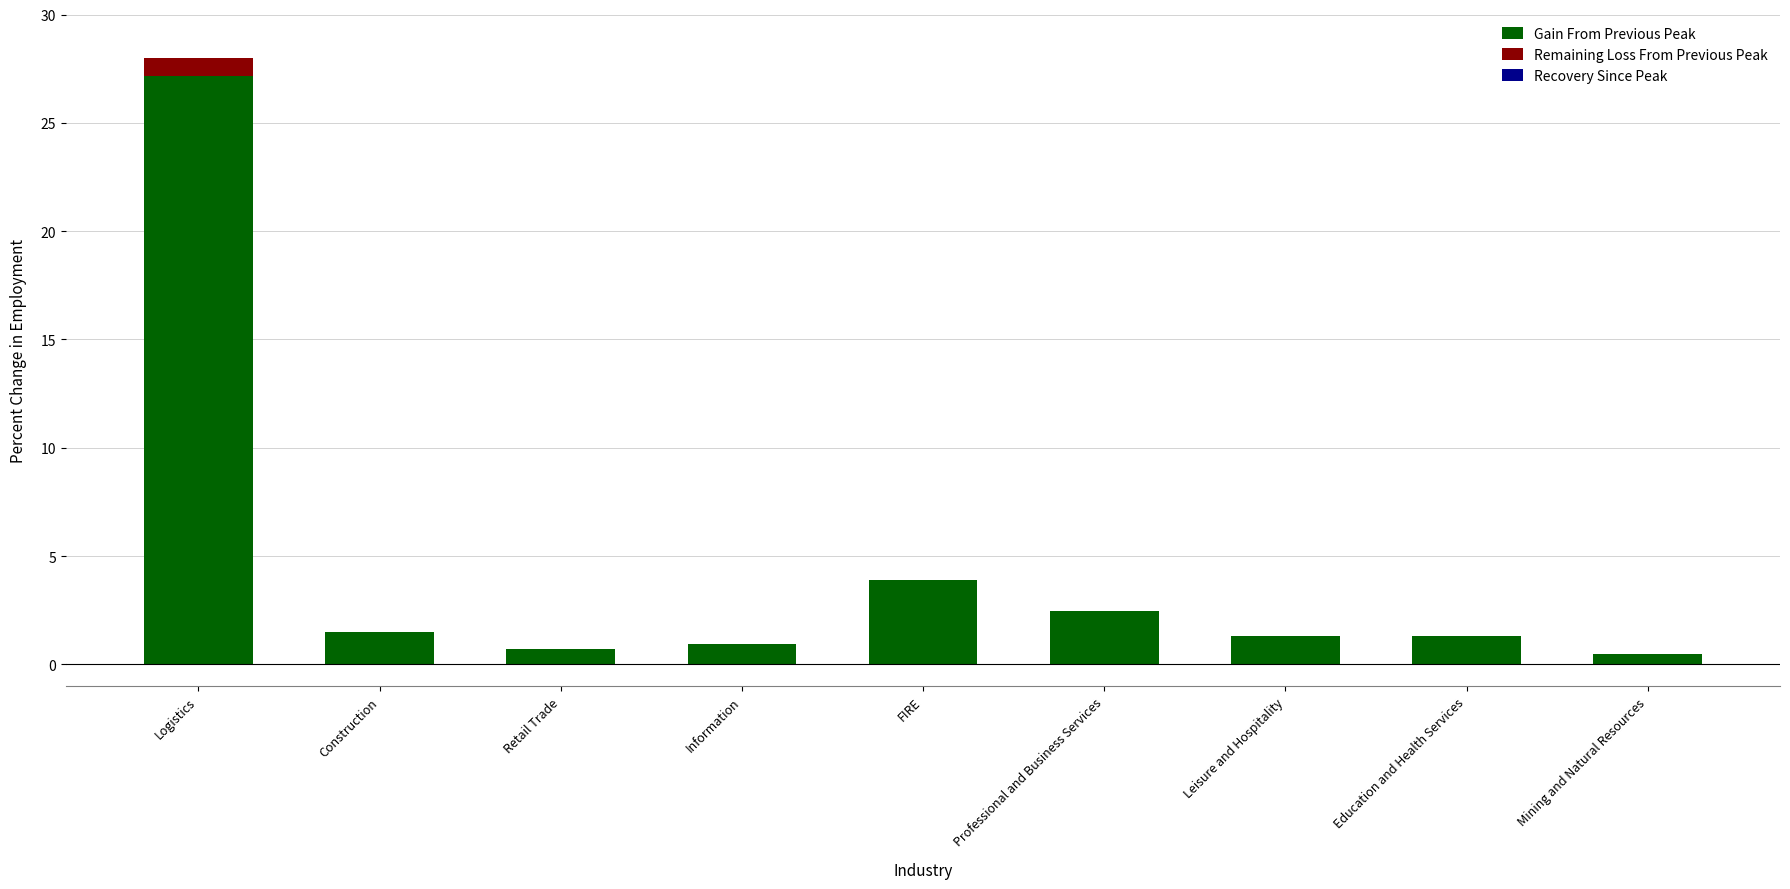

What is the maximum value for Gain From Previous Peak?

27.1